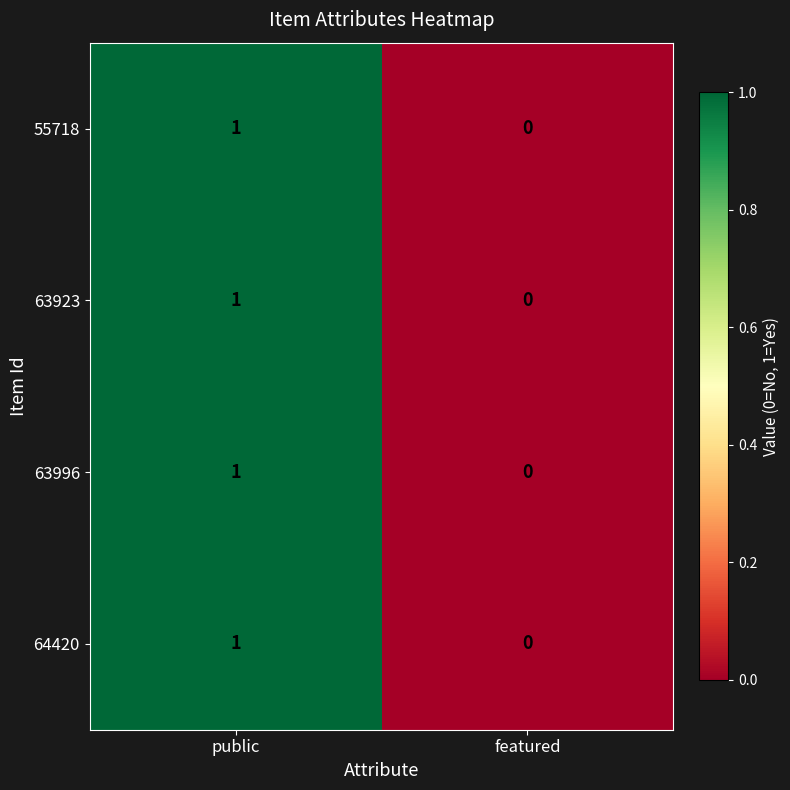

At which label is 64420 closest to 0?

featured